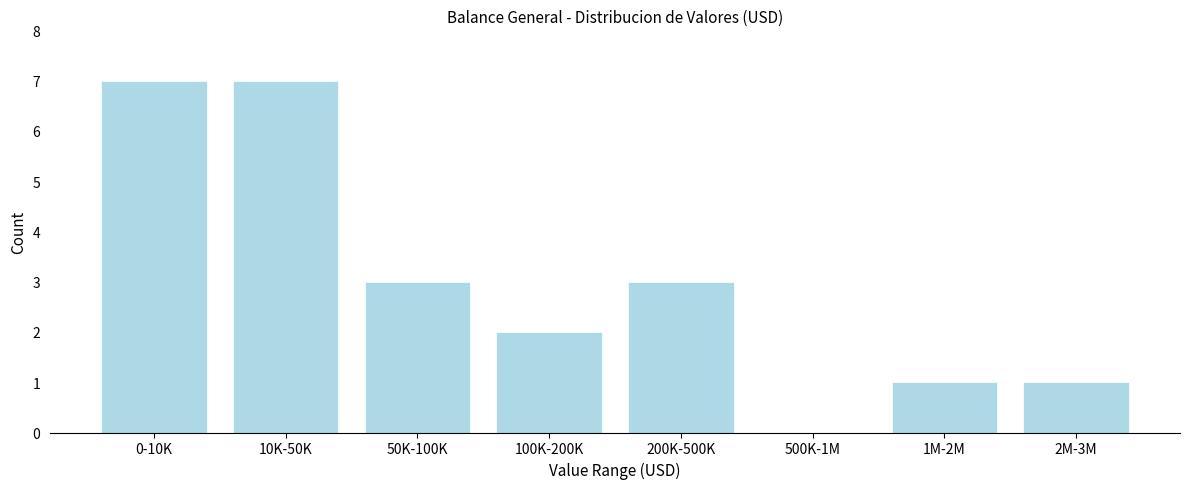

Reading left to right, extract all data points from this chart.

0-10K=7	10K-50K=7	50K-100K=3	100K-200K=2	200K-500K=3	500K-1M=0	1M-2M=1	2M-3M=1